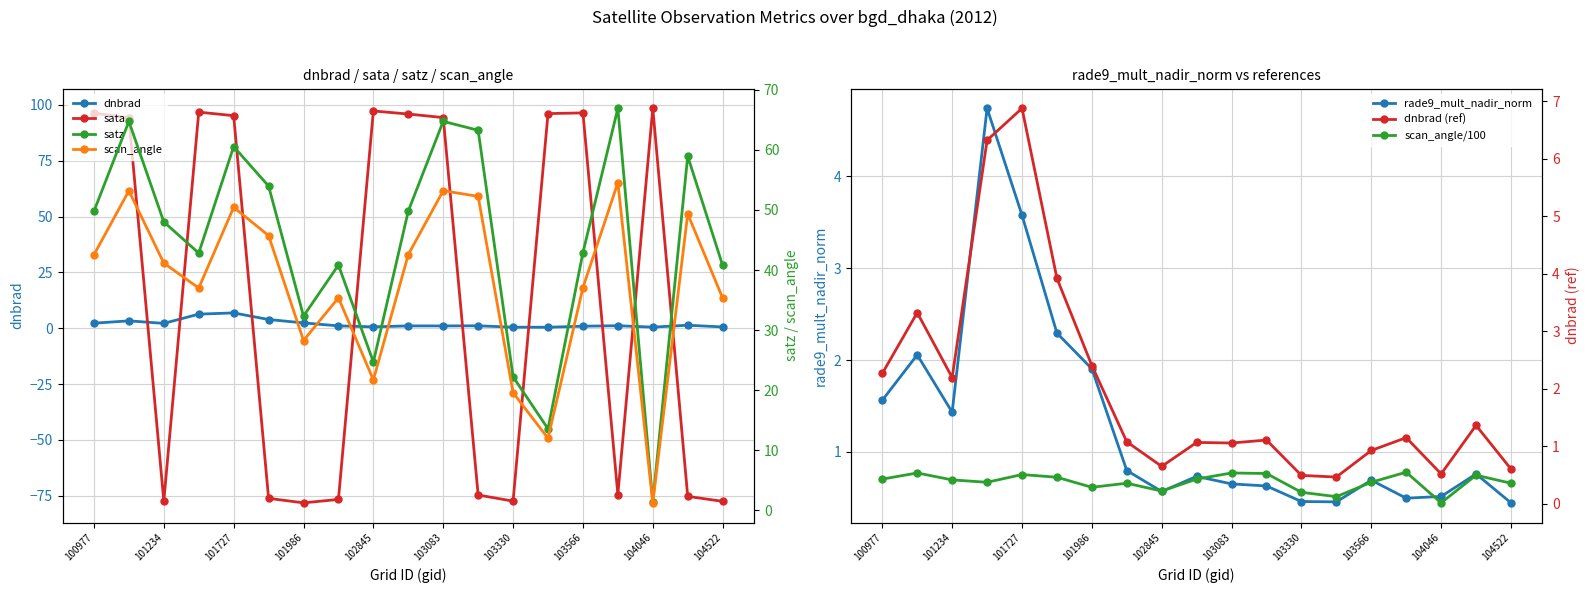

How many categories are shown in the chart?

19